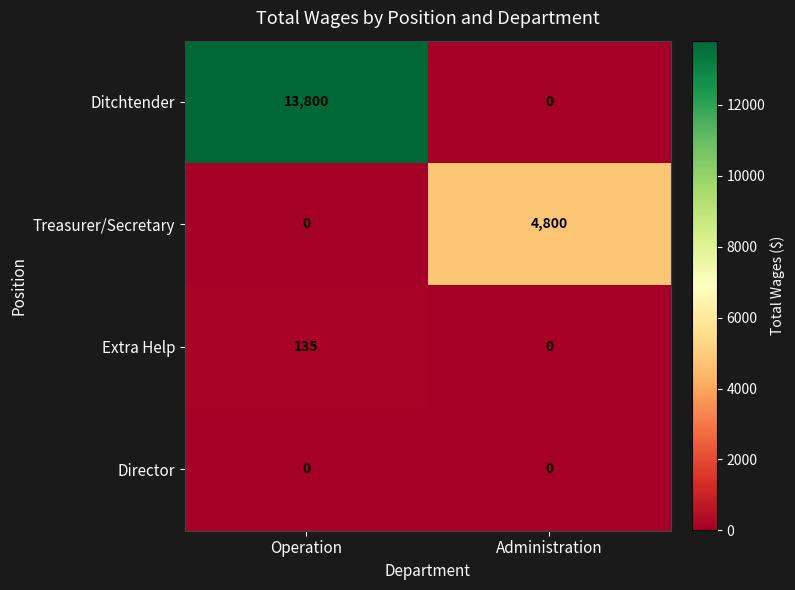

List the labels in order of Extra Help value, smallest first.

Administration, Operation